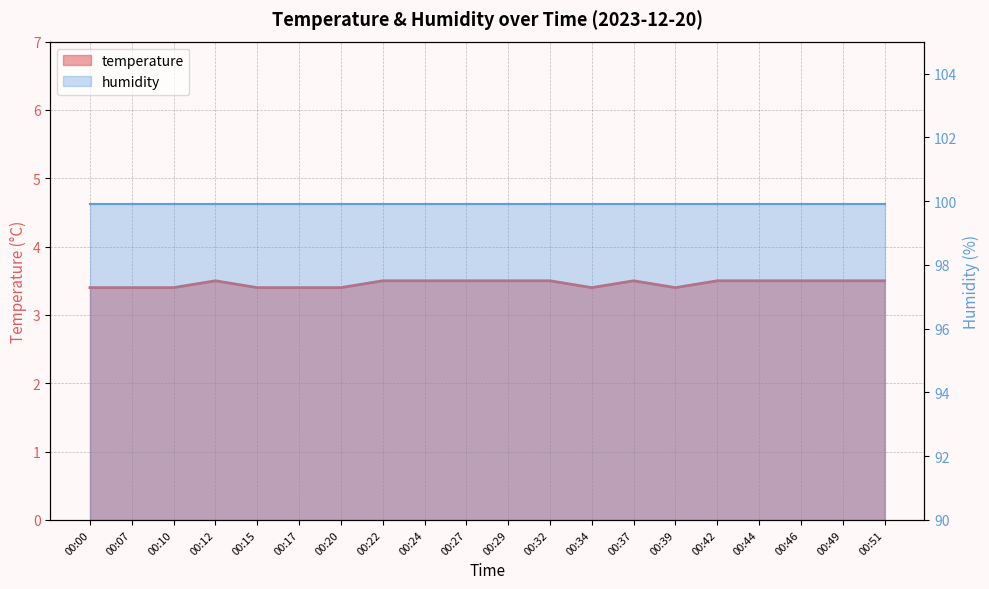

What is the smallest value displayed?

3.4